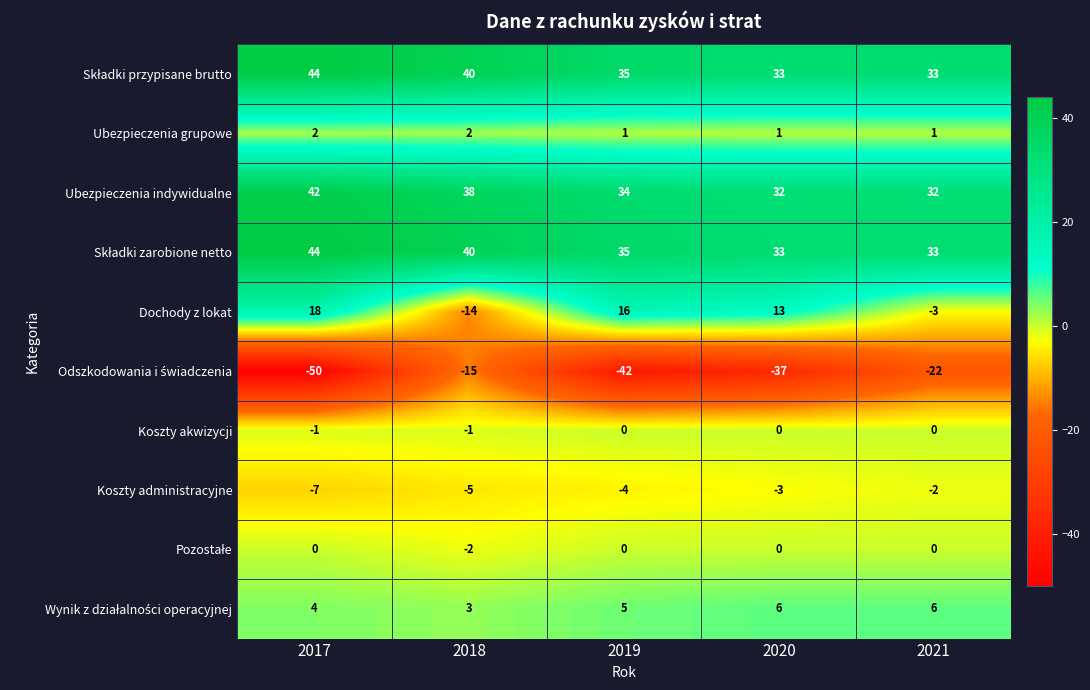

The value of Ubezpieczenia grupowe at 2017 is 2. True or false?

True